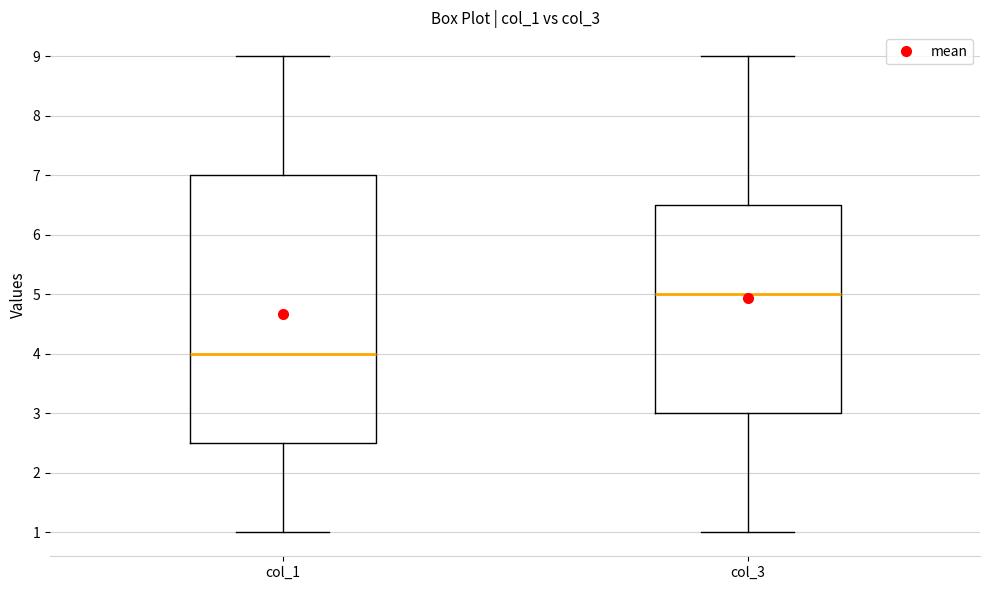

Reading left to right, read every box against the y-axis: the position of its median line, the range the box covers, and the ends of its whiskers. The values are not printed on the chart, so give them approximately, as read against the axis.

col_1: median 4.0, box 2.5 to 7.0, whiskers 1.0 to 9.0
col_3: median 5.0, box 3.0 to 6.5, whiskers 1.0 to 9.0